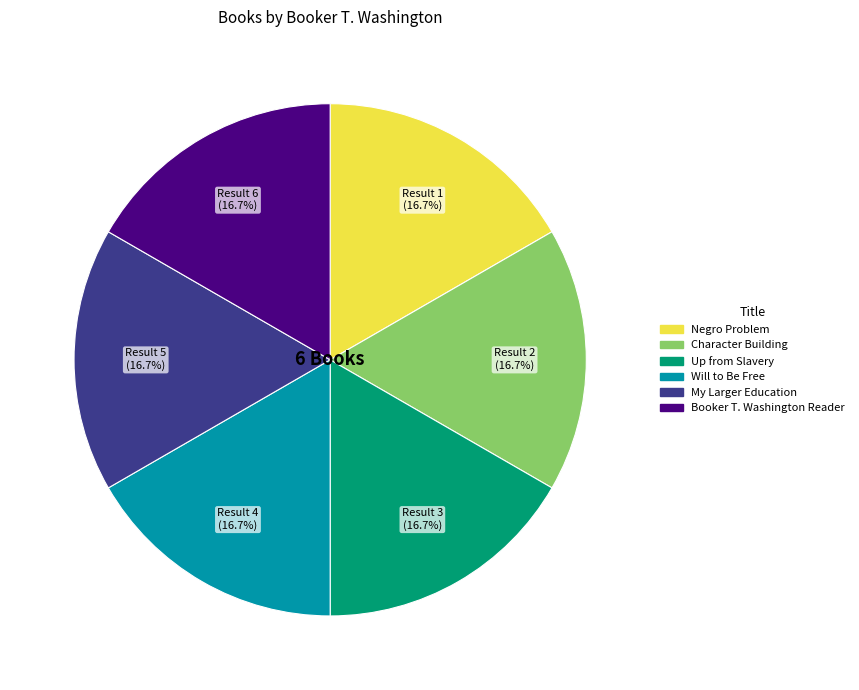

Approximately how many times larger is the value at Character Building compared to My Larger Education?

1.0